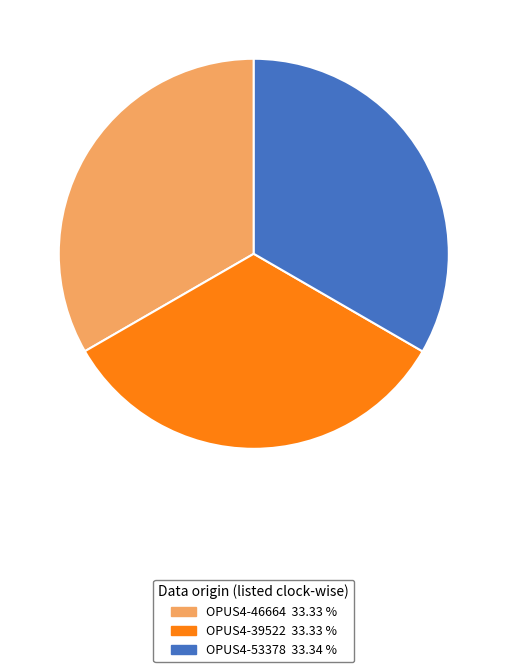

Is there a majority slice in this chart?

No